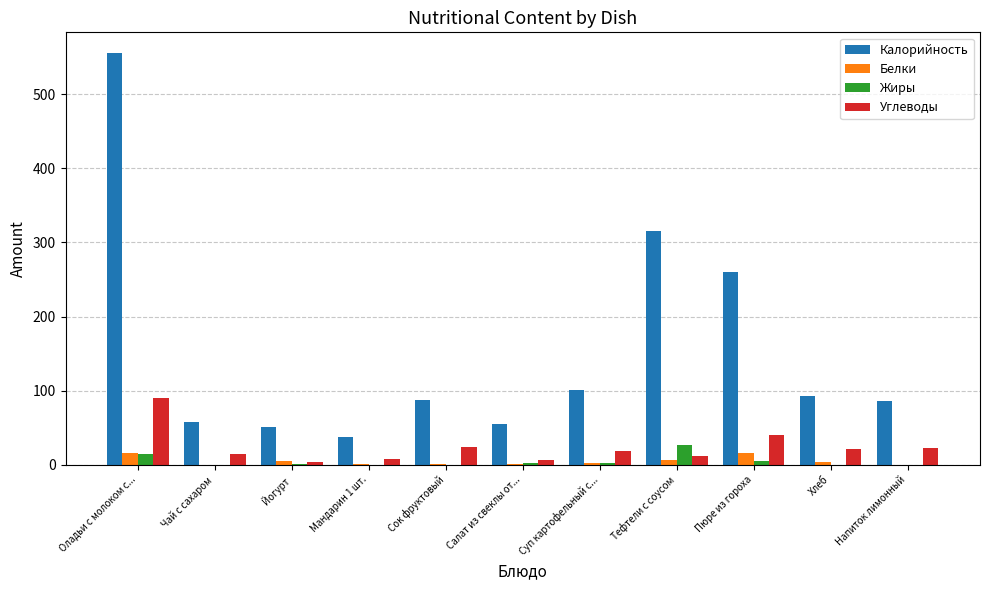

At which category is the sum across all series the highest?

Оладьи с молоком с...